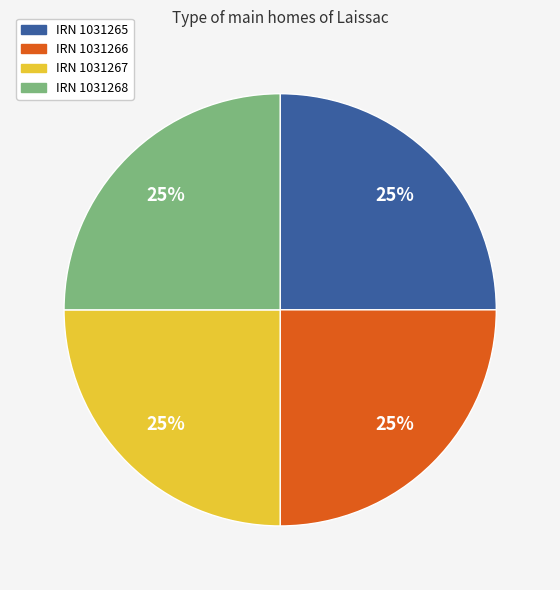

The IRN 1031265 slice represents 25% of the pie. True or false?

True